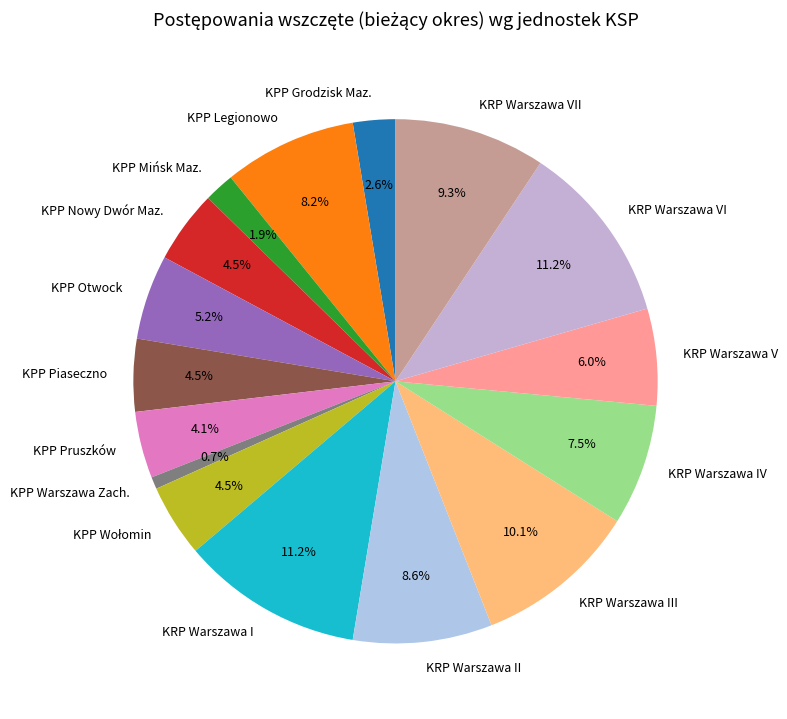

What is the ratio of the value at KPP Nowy Dwór Maz. to the value at KPP Pruszków?

1.1